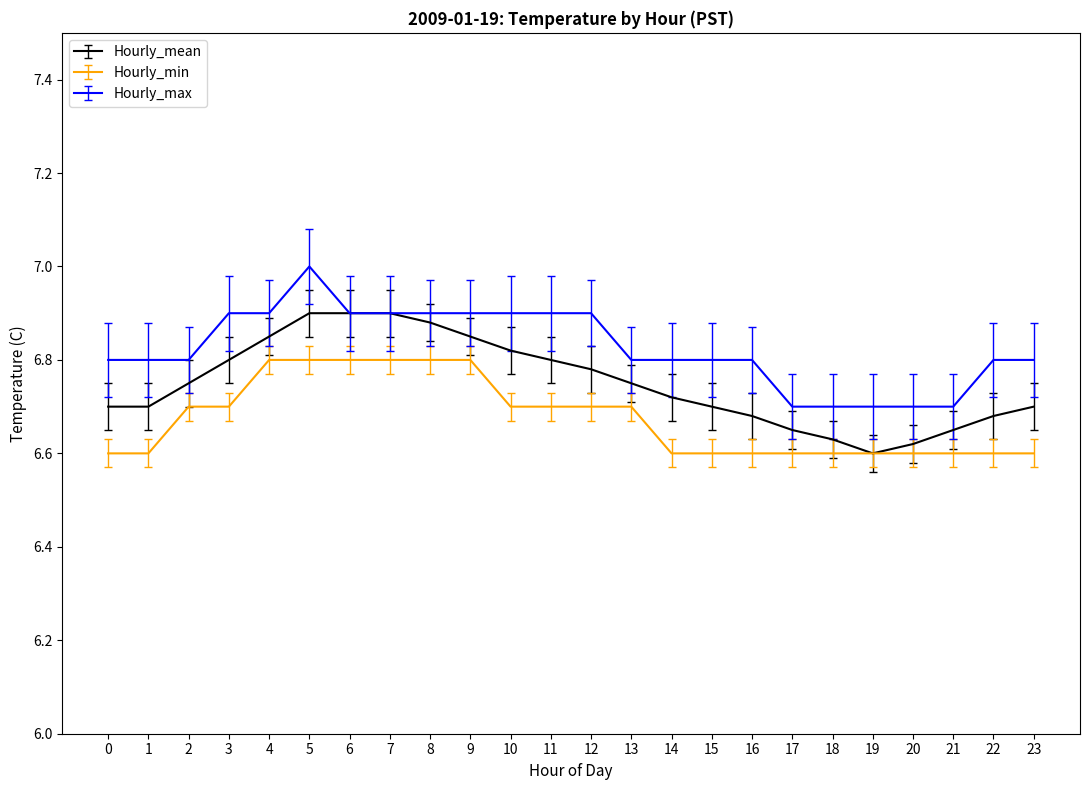

What is the maximum value shown in the chart?

7.0